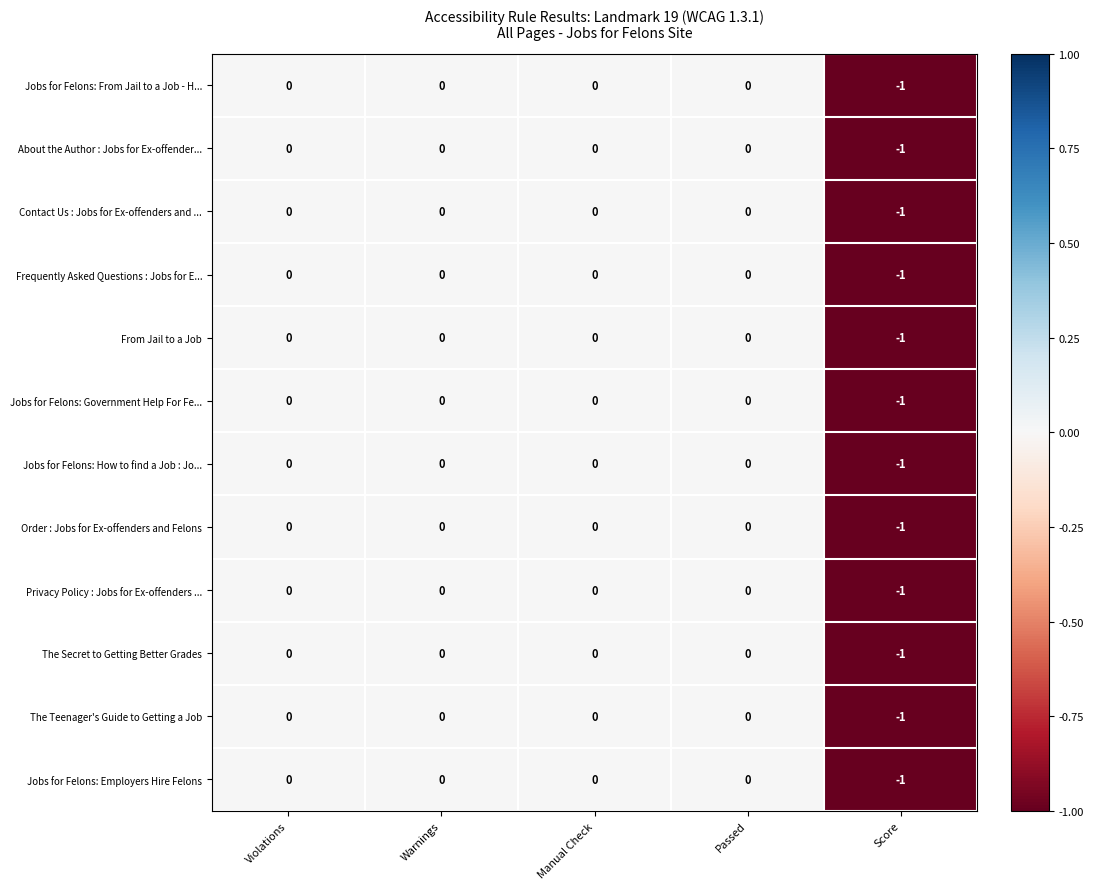

How many distinct data groups are displayed?

12